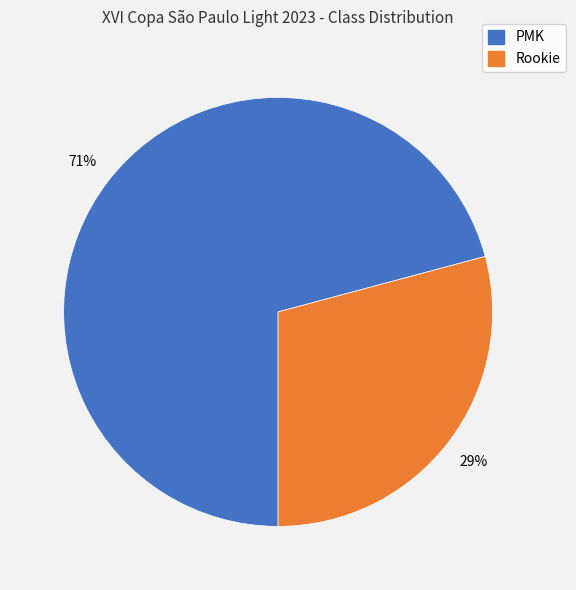

Is there any slice that represents more than half of the pie?

Yes